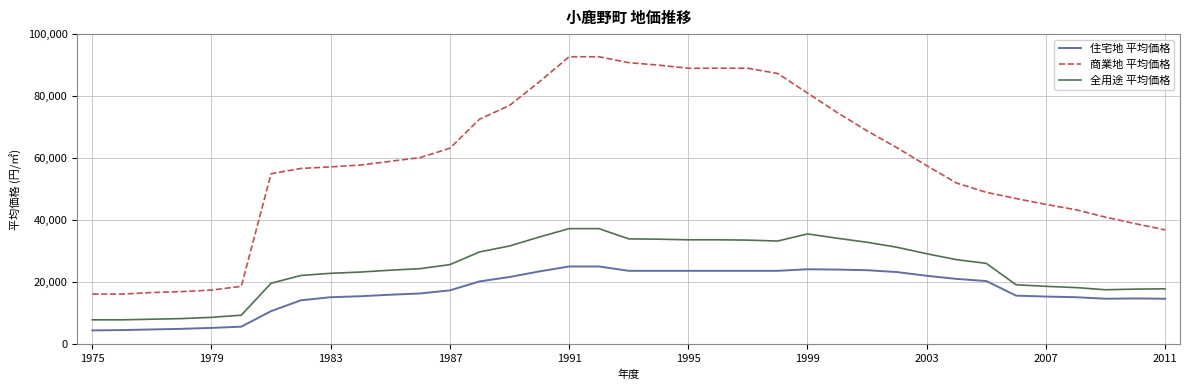

Which series has the largest range (max minus min)?

商業地 平均価格